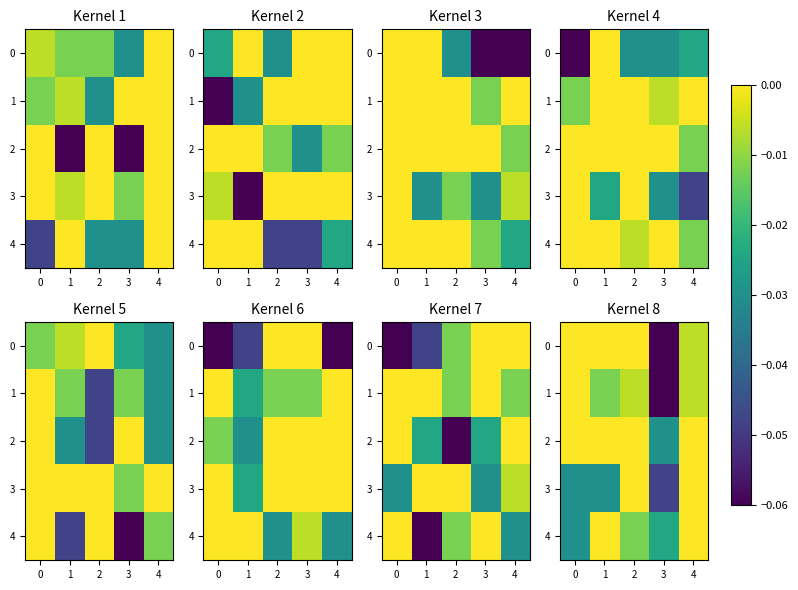

Between 1 and 4, which series saw the biggest shift?

3